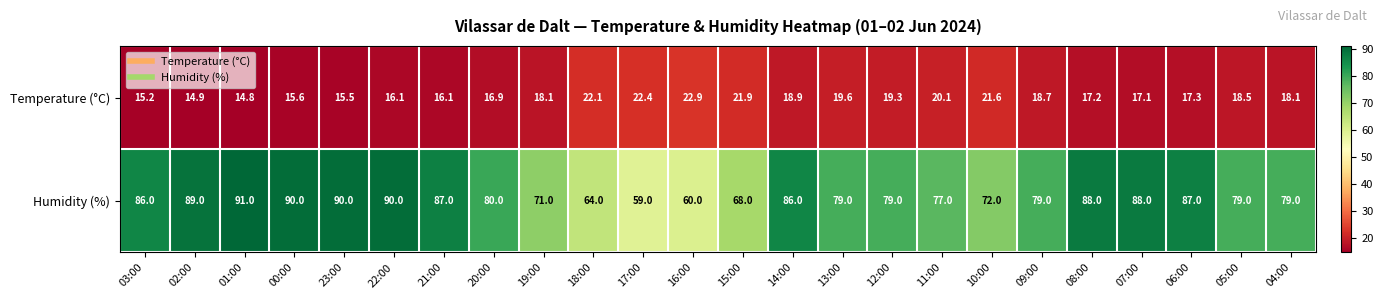

How many values in the Humidity (%) series are below 80?

12